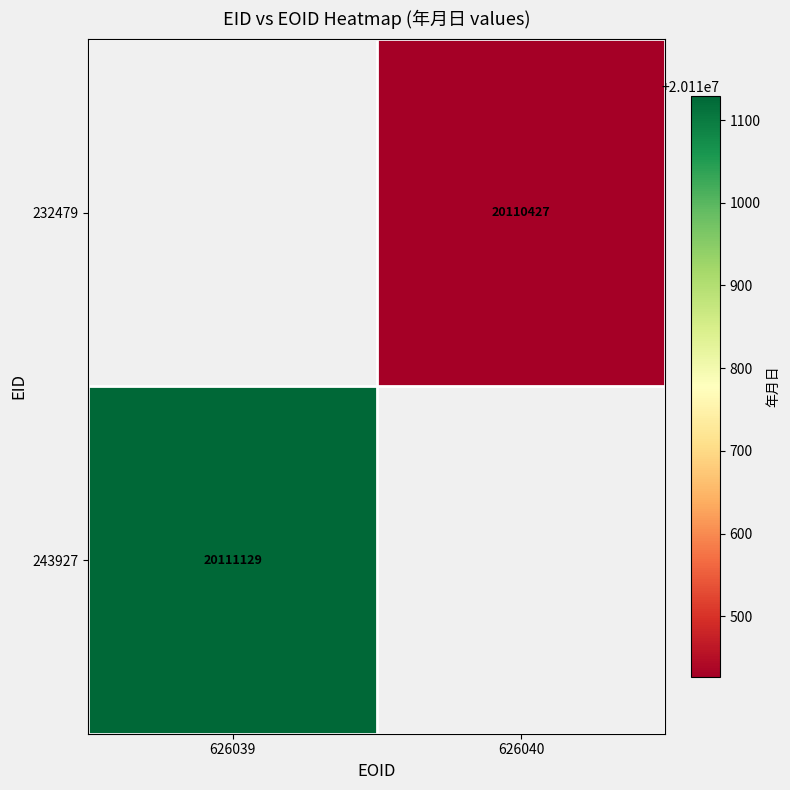

The 232479 series shows 10925491 at 626040. True or false?

False